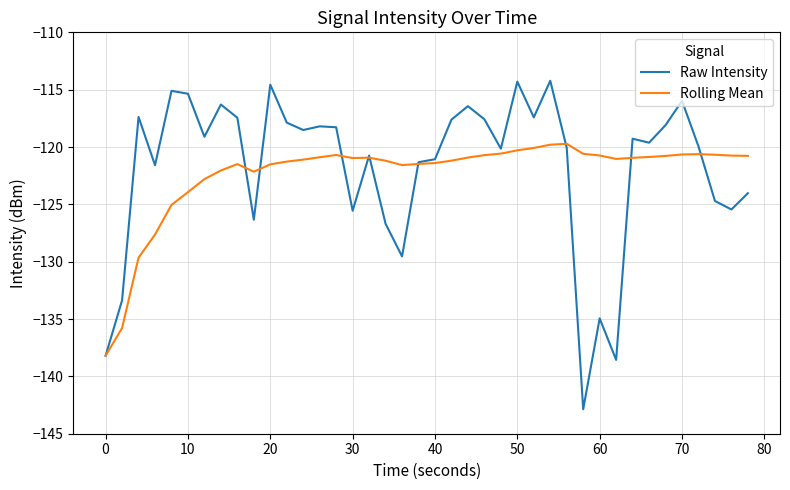

List the series in order of their peak value, highest first.

Raw Intensity, Rolling Mean